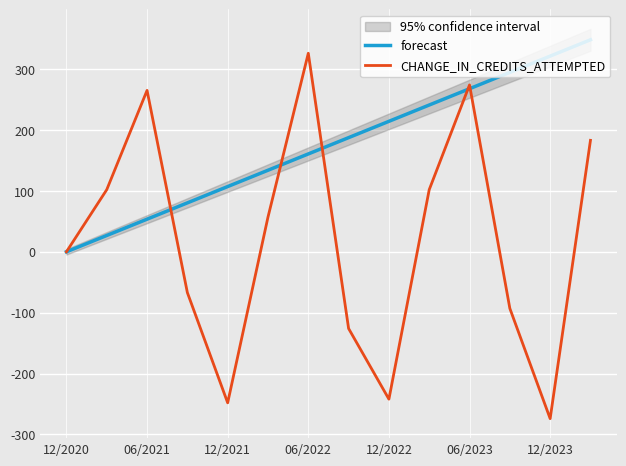

Reading left to right, transcribe all the data shown in this chart.

forecast: 0.0	26.8	53.6	80.3	107.1	133.9	160.7	187.4	214.2	241.0	267.8	294.6	321.3	348.1
CHANGE_IN_CREDITS_ATTEMPTED: 0.0	102.0	265.0	-67.0	-248.0	57.0	326.0	-126.0	-242.0	102.0	274.0	-93.0	-274.0	183.0